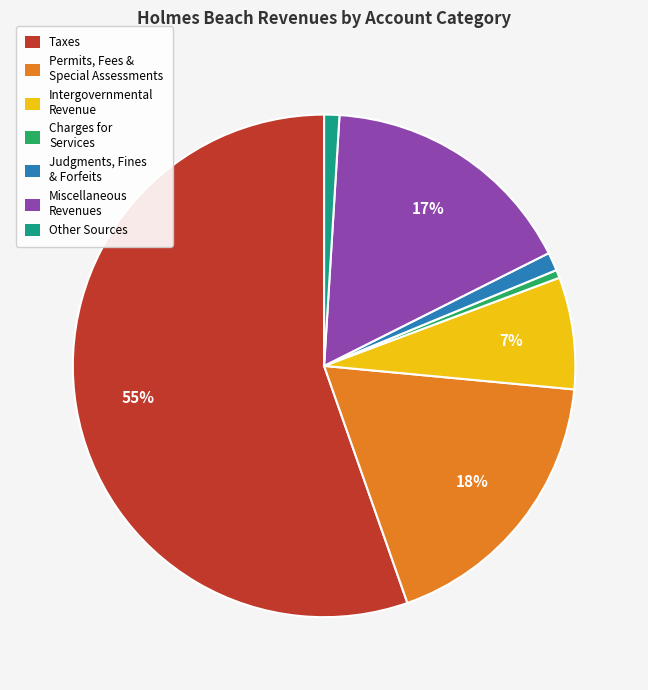

Does any single category account for the majority?

Yes